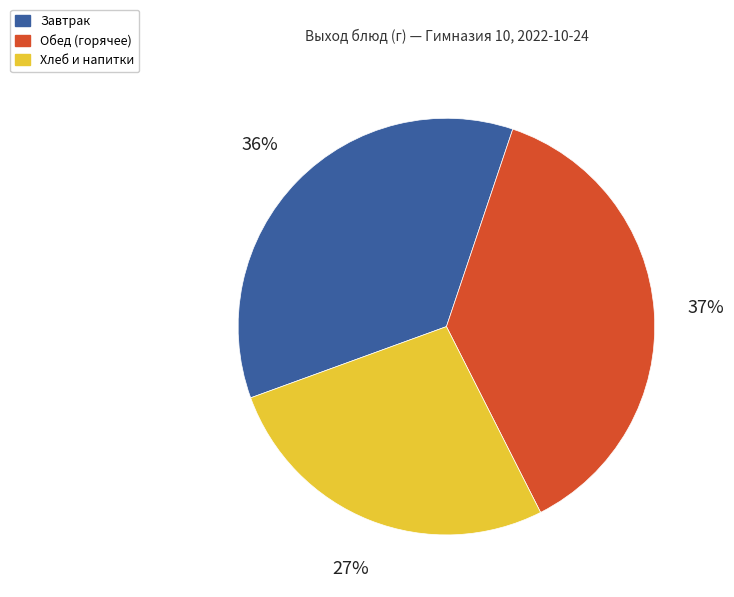

Is there any slice that represents more than half of the pie?

No